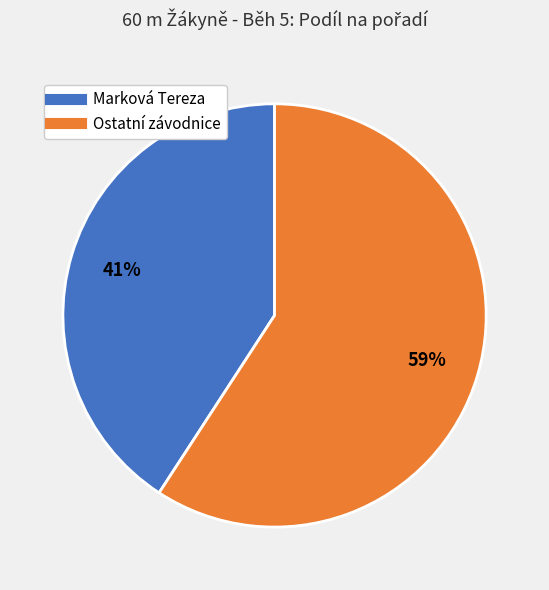

To the nearest percent, what is the difference between the largest and smallest slice percentages?

18%